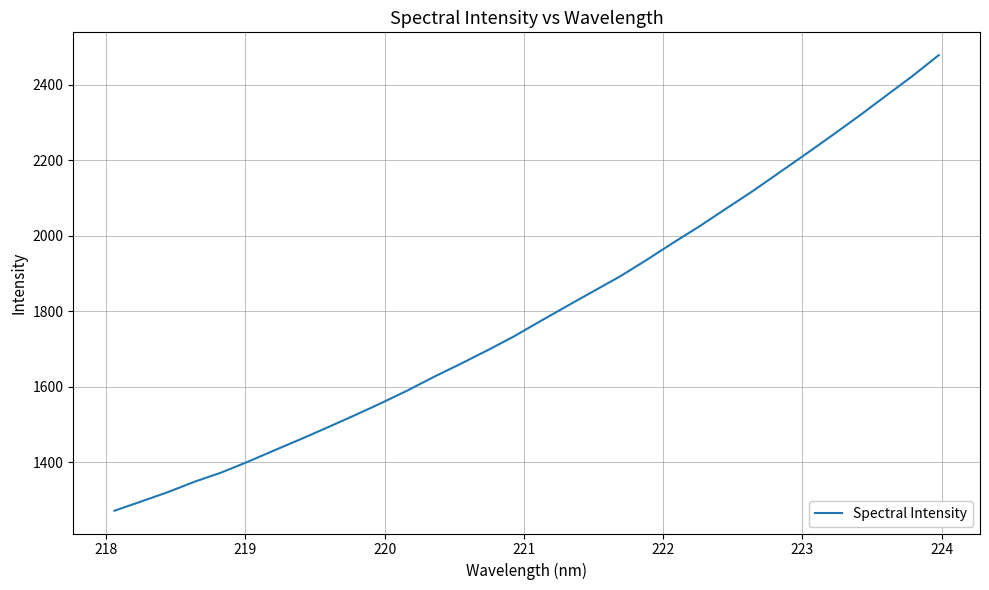

What is the difference between the maximum and minimum values?

1207.0